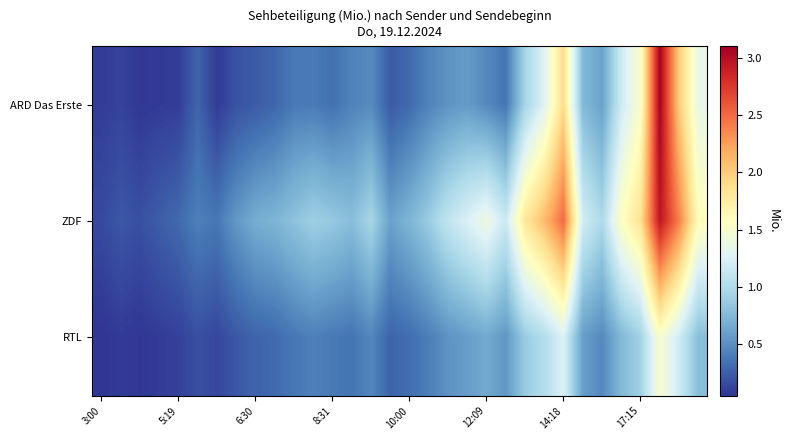

At how many categories does at least one series exceed 0?

32